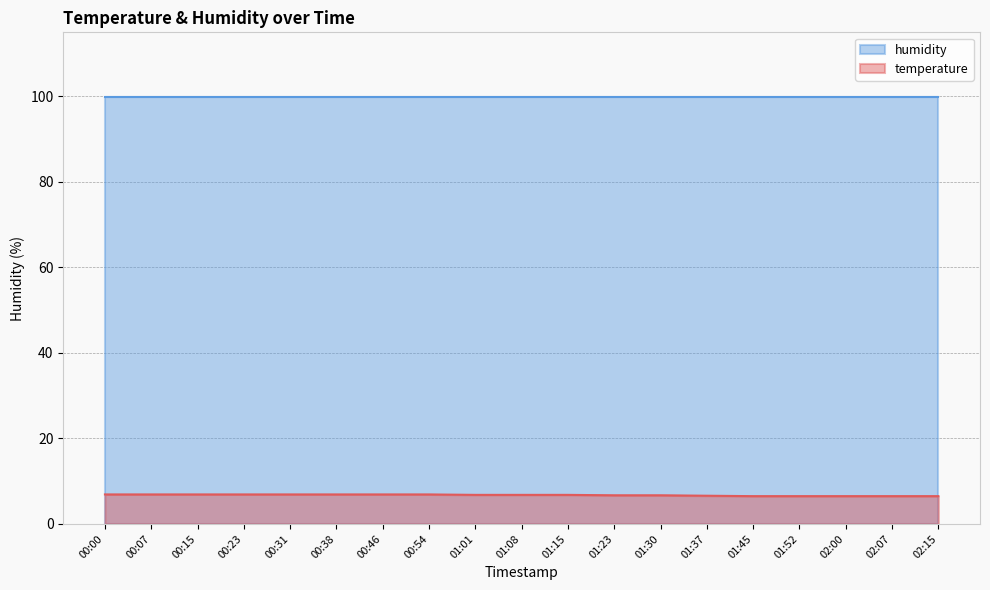

What is the spread (max minus min) of values at 00:00?

93.0